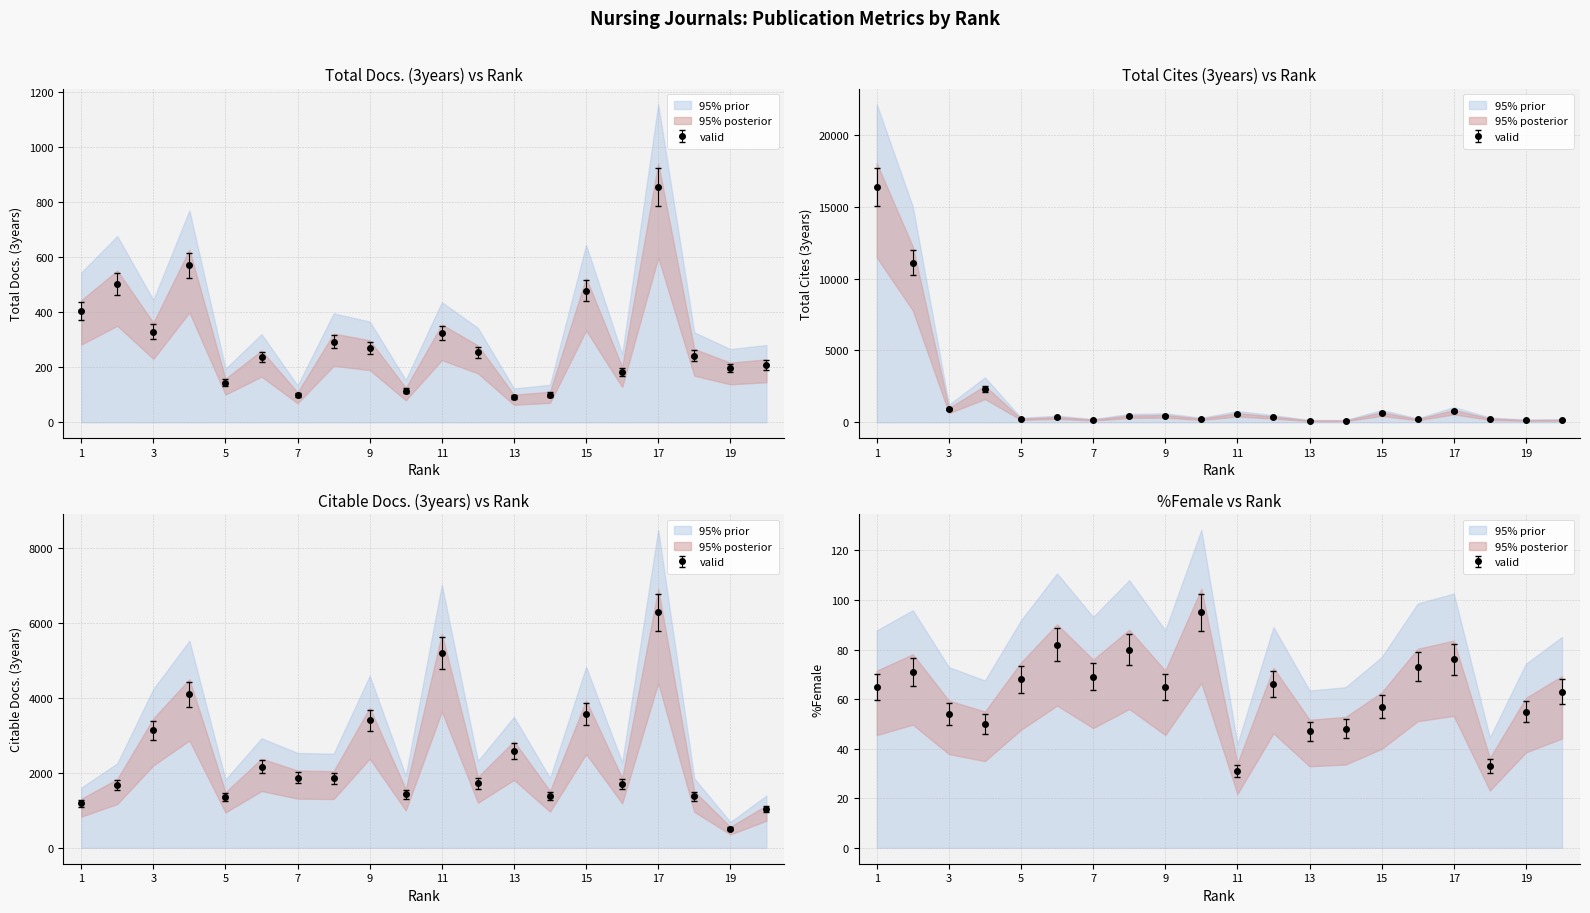

What is the difference between the highest and lowest values at 10?

1445.1